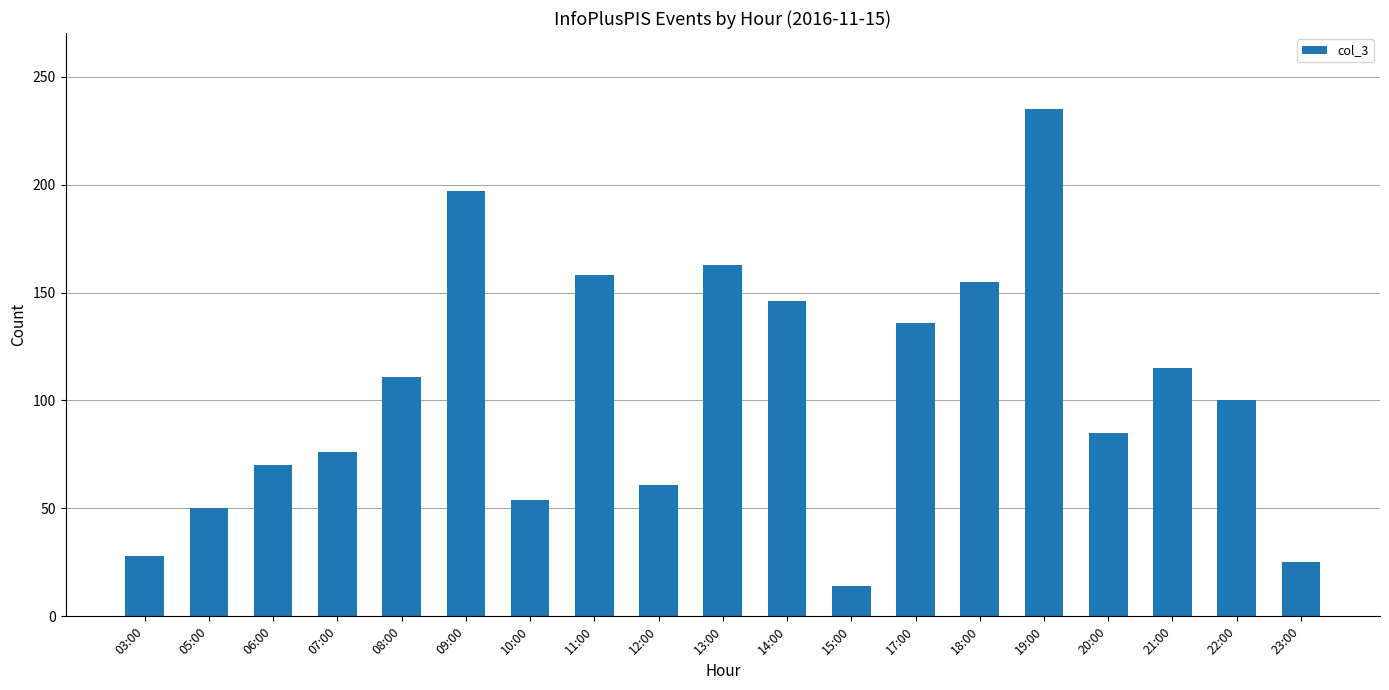

Reading right to left, extract all data points from this chart.

23:00=25	22:00=100	21:00=115	20:00=85	19:00=235	18:00=155	17:00=136	15:00=14	14:00=146	13:00=163	12:00=61	11:00=158	10:00=54	09:00=197	08:00=111	07:00=76	06:00=70	05:00=50	03:00=28